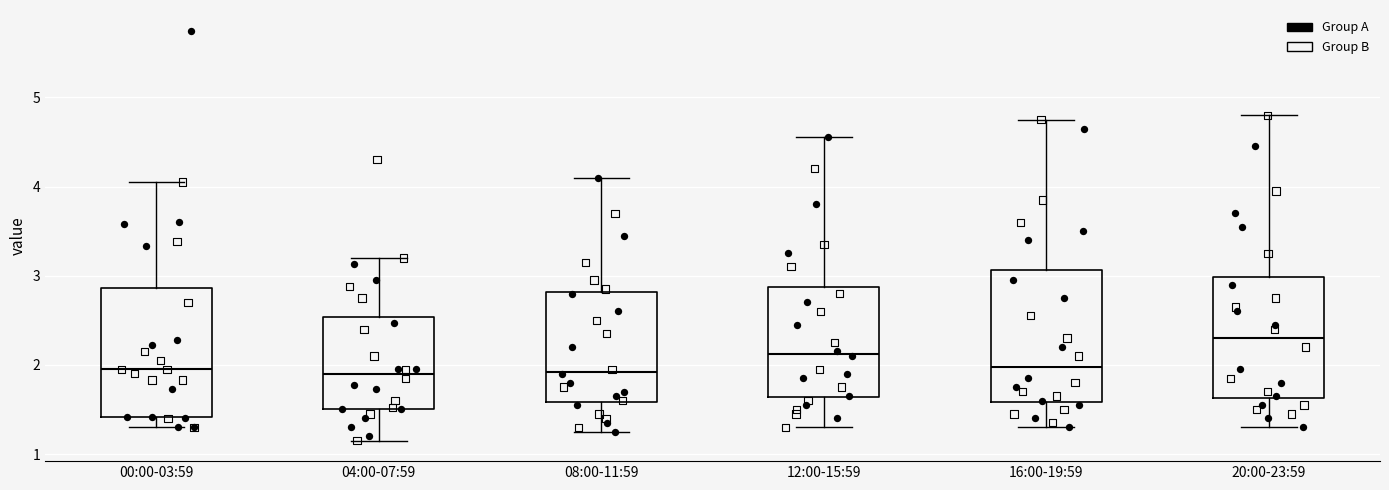

Where is the lower edge of the box for 12:00-15:59 on the y-axis? The values are not printed on the chart, so give them approximately, as read against the axis.

1.6